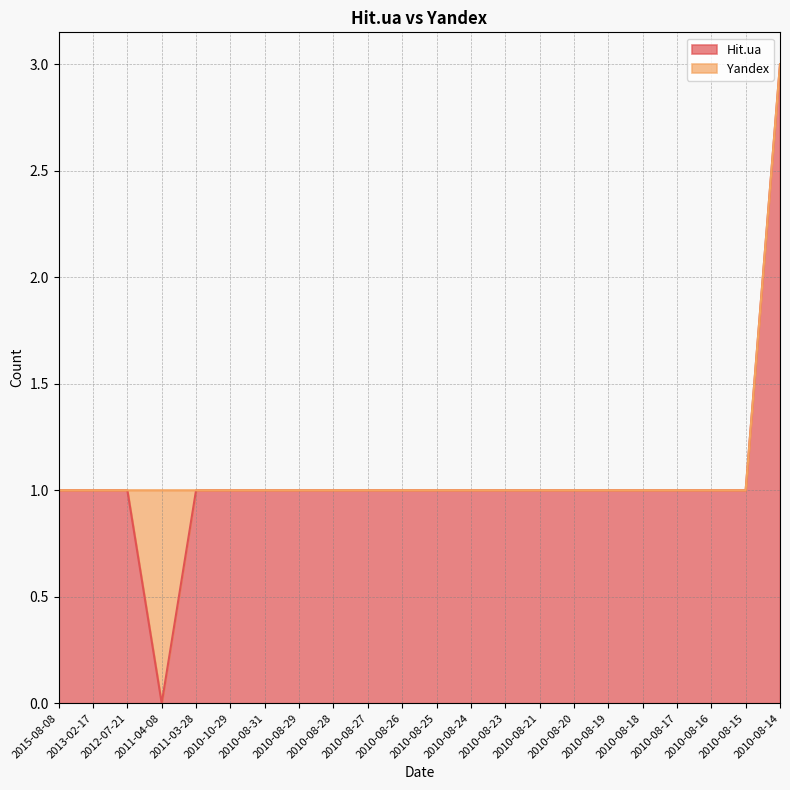

At which category does the chart reach its peak across all series?

2010-08-14